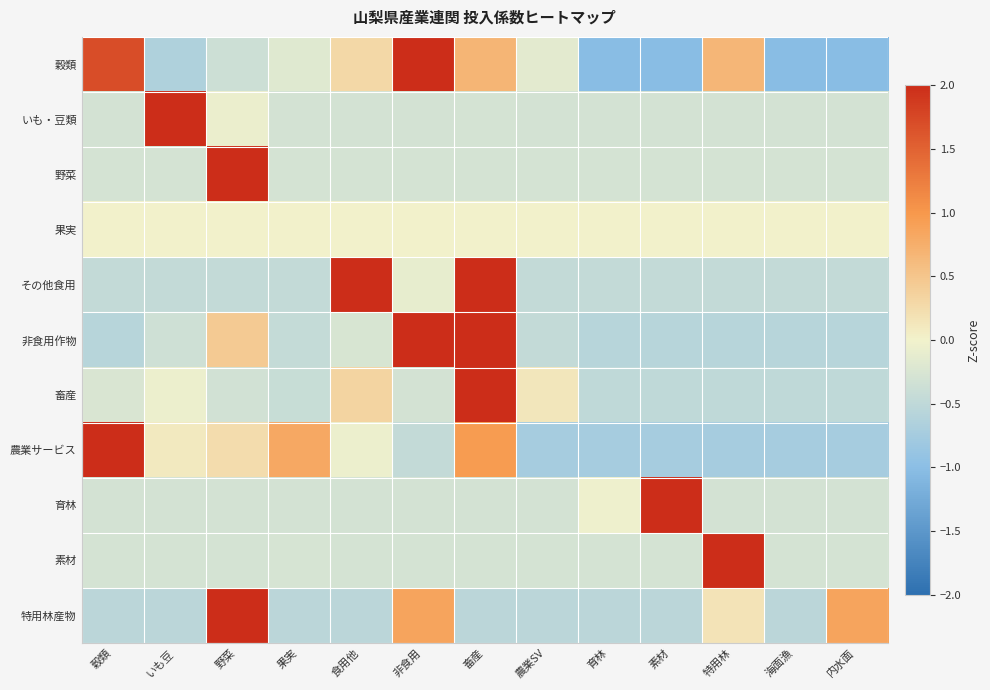

Reading left to right, transcribe all the data shown in this chart.

穀類: 穀類=1.7	いも豆=-0.7	野菜=-0.4	果実=-0.2	食用他=0.3	非食用=2.0	畜産=0.7	農業SV=-0.2	育林=-1.0	素材=-1.0	特用林=0.7	海面漁=-1.0	内水面=-1.0
いも・豆類: 穀類=-0.3	いも豆=2.0	野菜=-0.1	果実=-0.3	食用他=-0.3	非食用=-0.3	畜産=-0.3	農業SV=-0.3	育林=-0.3	素材=-0.3	特用林=-0.3	海面漁=-0.3	内水面=-0.3
野菜: 穀類=-0.3	いも豆=-0.3	野菜=2.0	果実=-0.3	食用他=-0.3	非食用=-0.3	畜産=-0.3	農業SV=-0.3	育林=-0.3	素材=-0.3	特用林=-0.3	海面漁=-0.3	内水面=-0.3
果実: 穀類=0.0	いも豆=0.0	野菜=0.0	果実=0.0	食用他=0.0	非食用=0.0	畜産=0.0	農業SV=0.0	育林=0.0	素材=0.0	特用林=0.0	海面漁=0.0	内水面=0.0
その他食用: 穀類=-0.5	いも豆=-0.5	野菜=-0.5	果実=-0.5	食用他=2.0	非食用=-0.1	畜産=2.0	農業SV=-0.5	育林=-0.5	素材=-0.5	特用林=-0.5	海面漁=-0.5	内水面=-0.5
非食用作物: 穀類=-0.6	いも豆=-0.4	野菜=0.4	果実=-0.4	食用他=-0.3	非食用=2.0	畜産=2.0	農業SV=-0.5	育林=-0.6	素材=-0.6	特用林=-0.6	海面漁=-0.6	内水面=-0.6
畜産: 穀類=-0.2	いも豆=-0.1	野菜=-0.3	果実=-0.4	食用他=0.3	非食用=-0.3	畜産=2.0	農業SV=0.1	育林=-0.5	素材=-0.5	特用林=-0.5	海面漁=-0.5	内水面=-0.5
農業サービス: 穀類=2.0	いも豆=0.1	野菜=0.2	果実=0.8	食用他=-0.0	非食用=-0.5	畜産=1.0	農業SV=-0.7	育林=-0.7	素材=-0.7	特用林=-0.7	海面漁=-0.7	内水面=-0.7
育林: 穀類=-0.3	いも豆=-0.3	野菜=-0.3	果実=-0.3	食用他=-0.3	非食用=-0.3	畜産=-0.3	農業SV=-0.3	育林=-0.0	素材=2.0	特用林=-0.3	海面漁=-0.3	内水面=-0.3
素材: 穀類=-0.3	いも豆=-0.3	野菜=-0.3	果実=-0.3	食用他=-0.3	非食用=-0.3	畜産=-0.3	農業SV=-0.3	育林=-0.3	素材=-0.3	特用林=2.0	海面漁=-0.3	内水面=-0.3
特用林産物: 穀類=-0.5	いも豆=-0.5	野菜=2.0	果実=-0.5	食用他=-0.5	非食用=0.9	畜産=-0.5	農業SV=-0.5	育林=-0.5	素材=-0.5	特用林=0.2	海面漁=-0.5	内水面=0.9